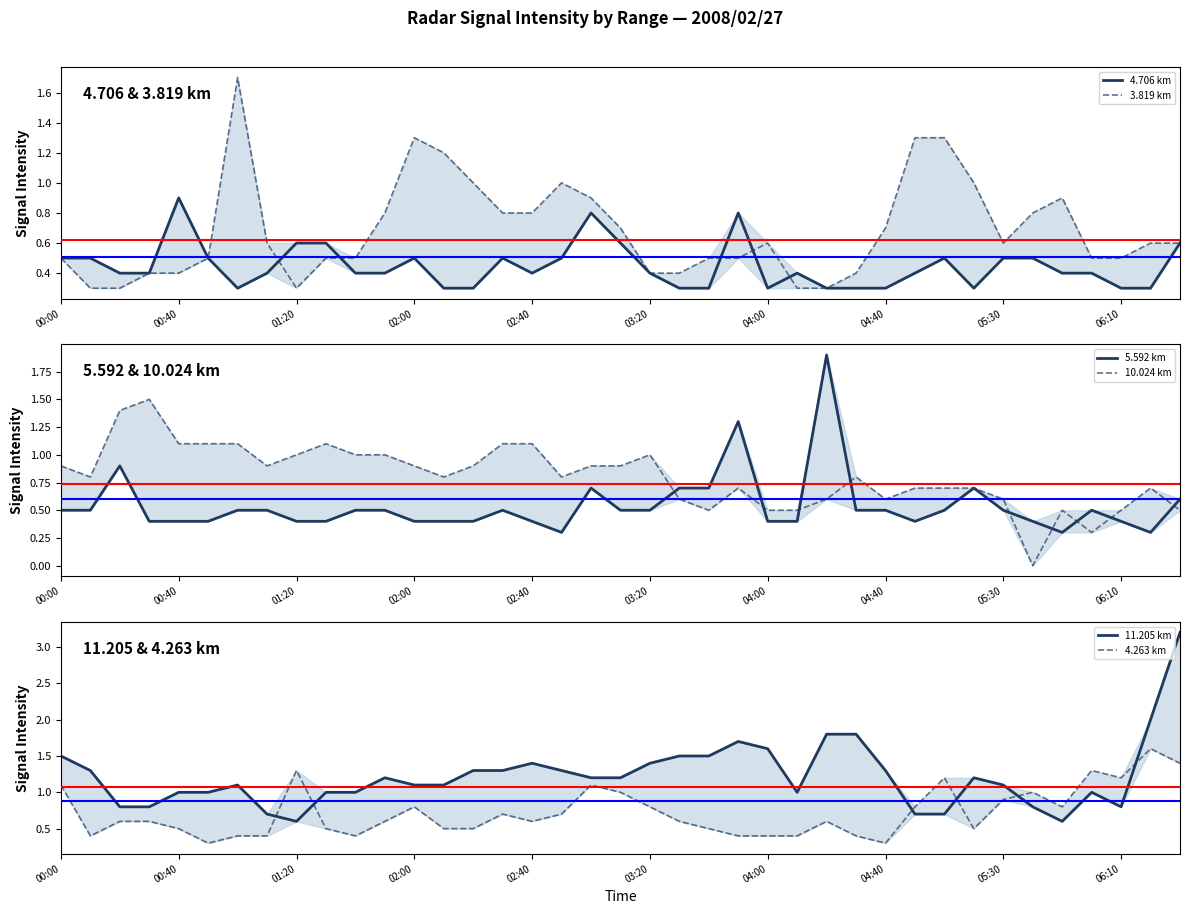

What is the value of the 10.024 km point at the 25th from the left?

0.5